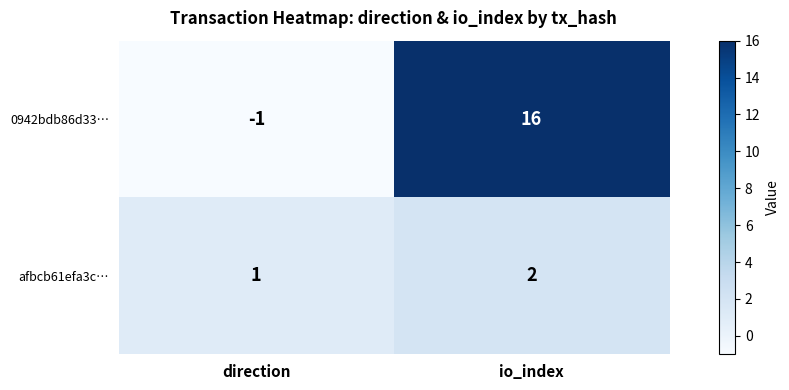

Where is afbcb61efa3c… nearest to the value 1?

direction